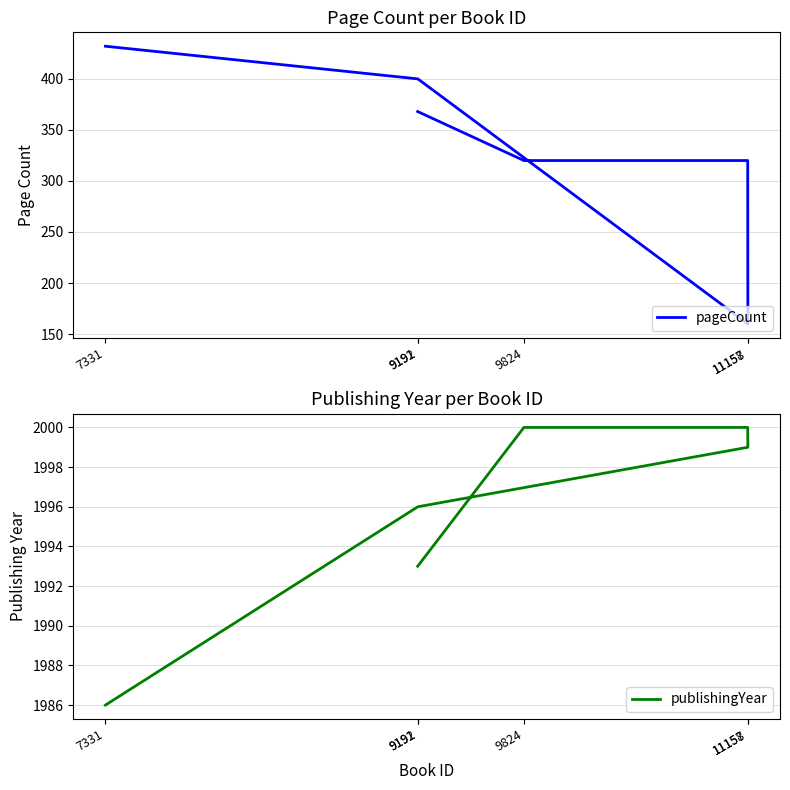

How many lines are shown in the chart?

2